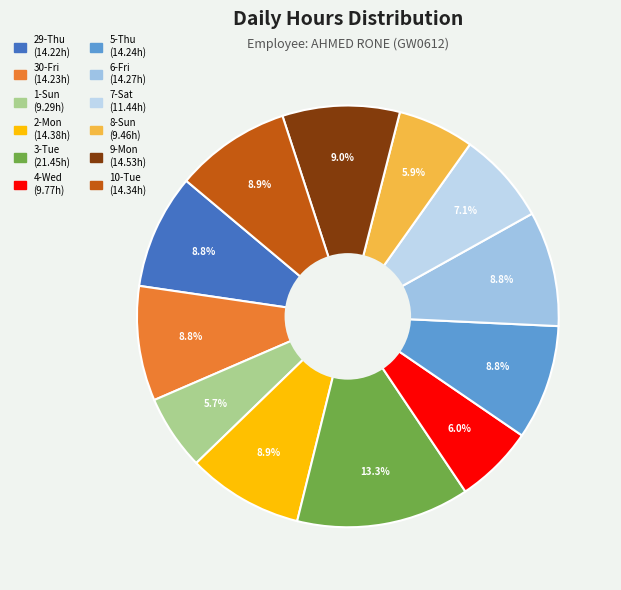

Count the number of slices in the pie.

12